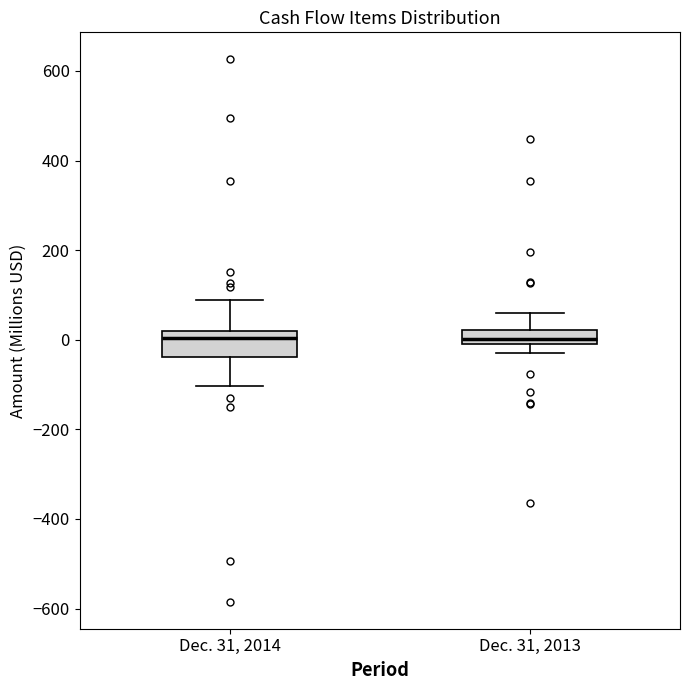

Comparing the boxes themselves (not the whiskers), which one is the tallest?

Dec. 31, 2014